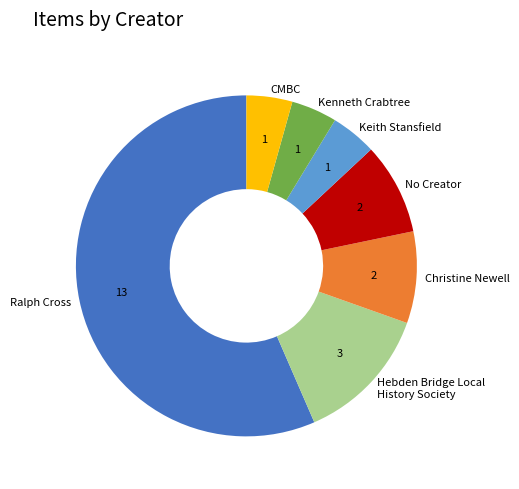

Which category has the biggest portion of the pie?

Ralph Cross